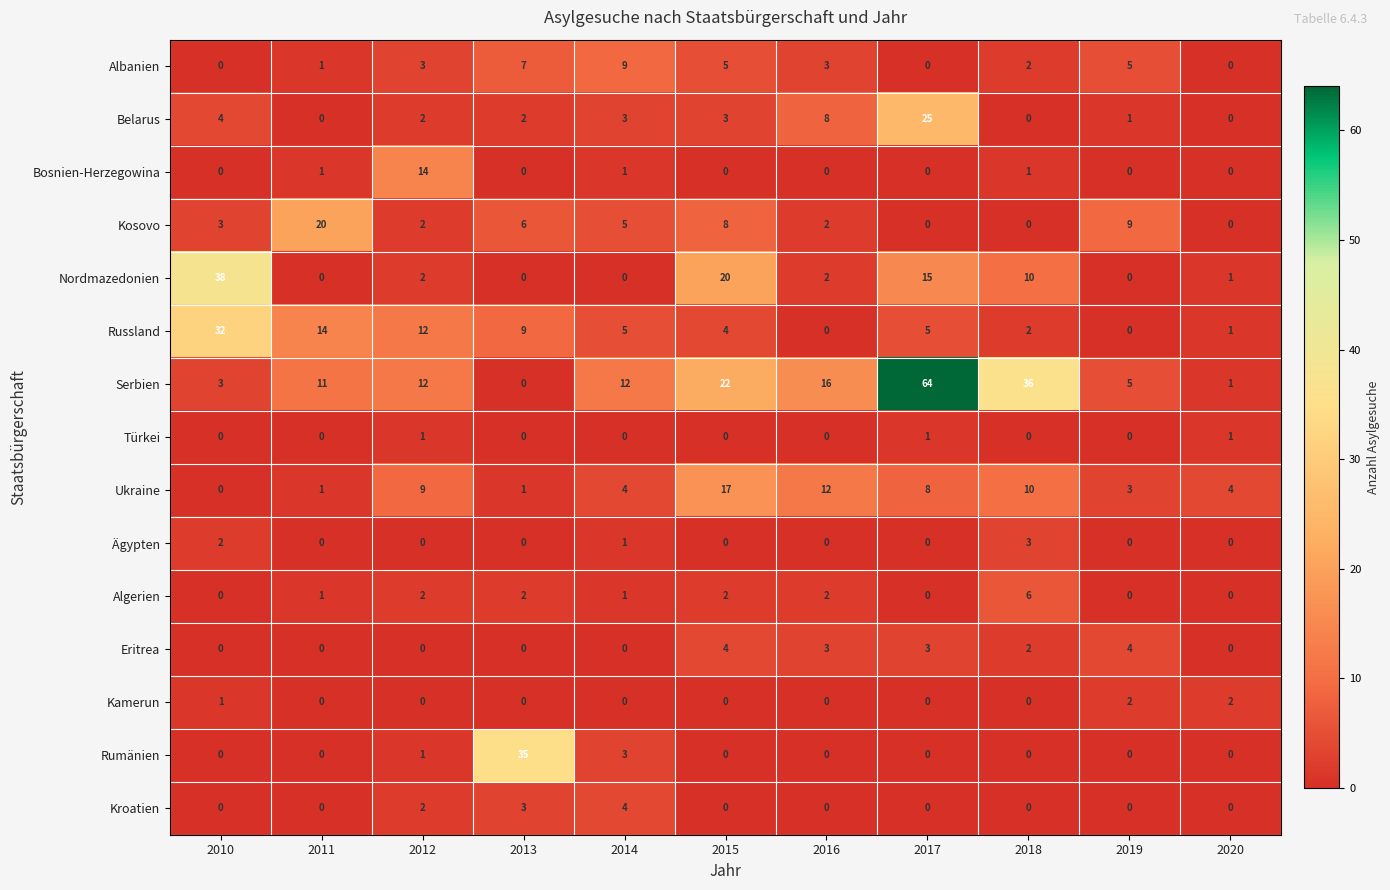

Which label corresponds to the largest value in the chart?

2017